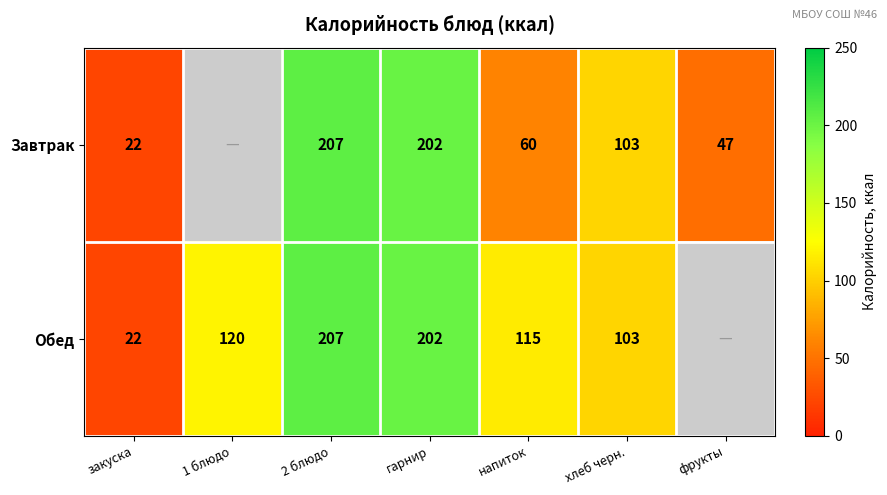

What is the difference between the Обед values at напиток and 2 блюдо?

92